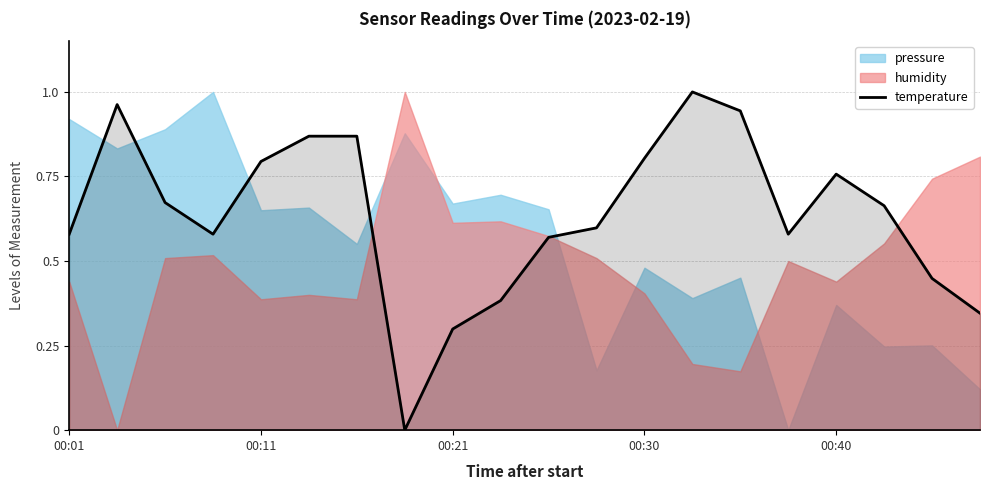

Reading left to right, transcribe all the data shown in this chart.

0.6	1.0	0.7	0.6	0.8	0.9	0.9	0.0	0.3	0.4	0.6	0.6	0.8	1.0	0.9	0.6	0.8	0.7	0.4	0.3